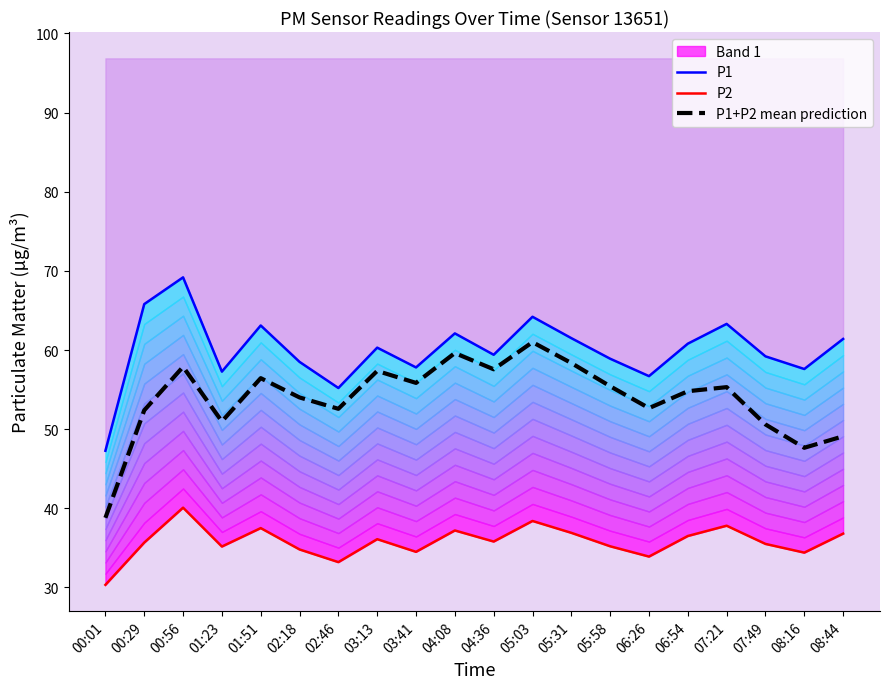

What is the label of the 16th point from the left?

06:54